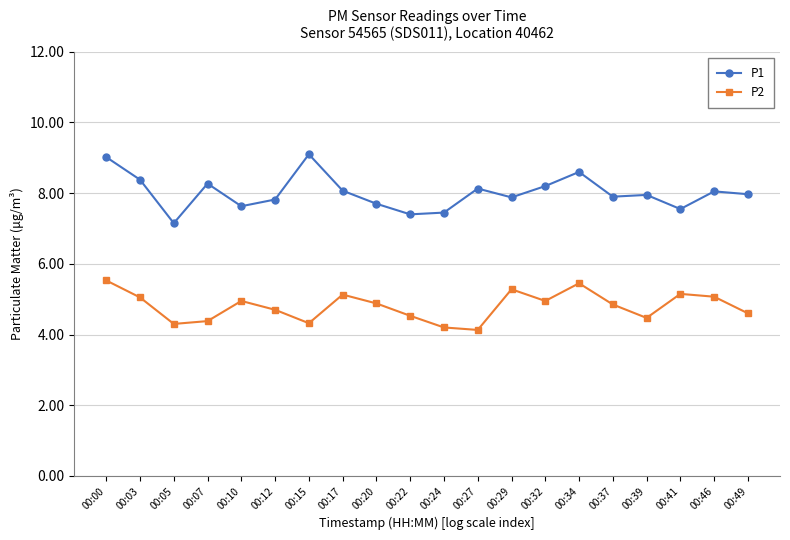

True or false: P1 and P2 intersect in this chart.

False